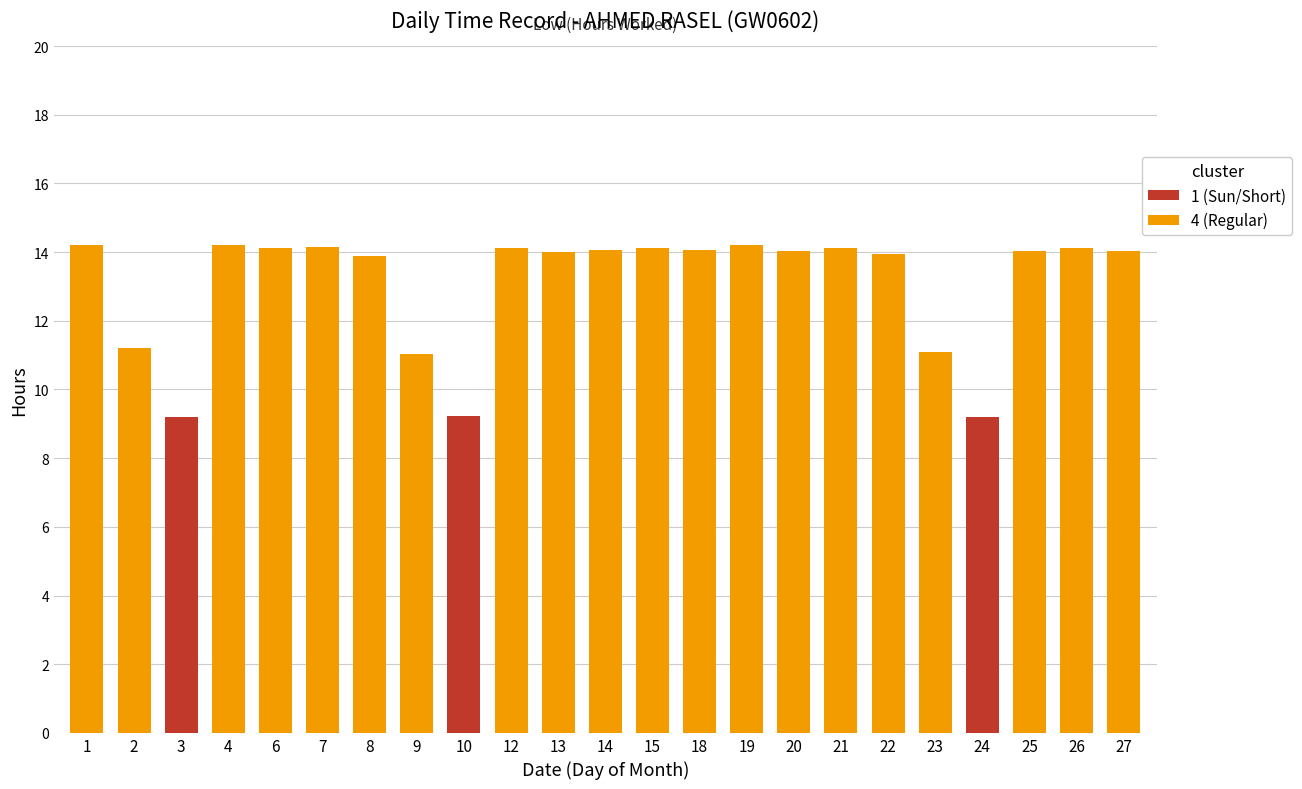

Does the chart contain any negative values?

No